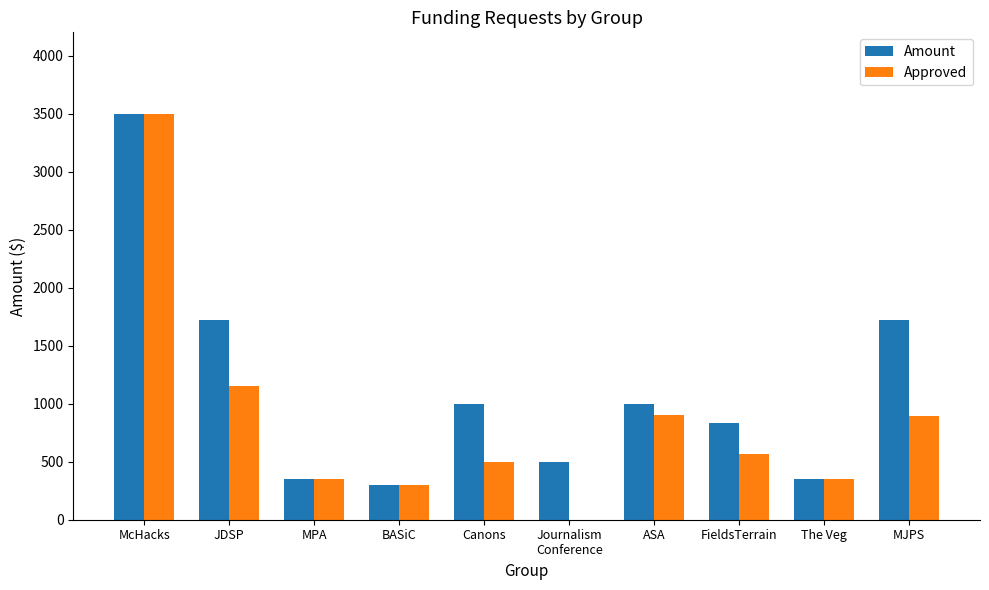

Is the value of Amount at ASA greater than the value of Approved at MJPS?

Yes